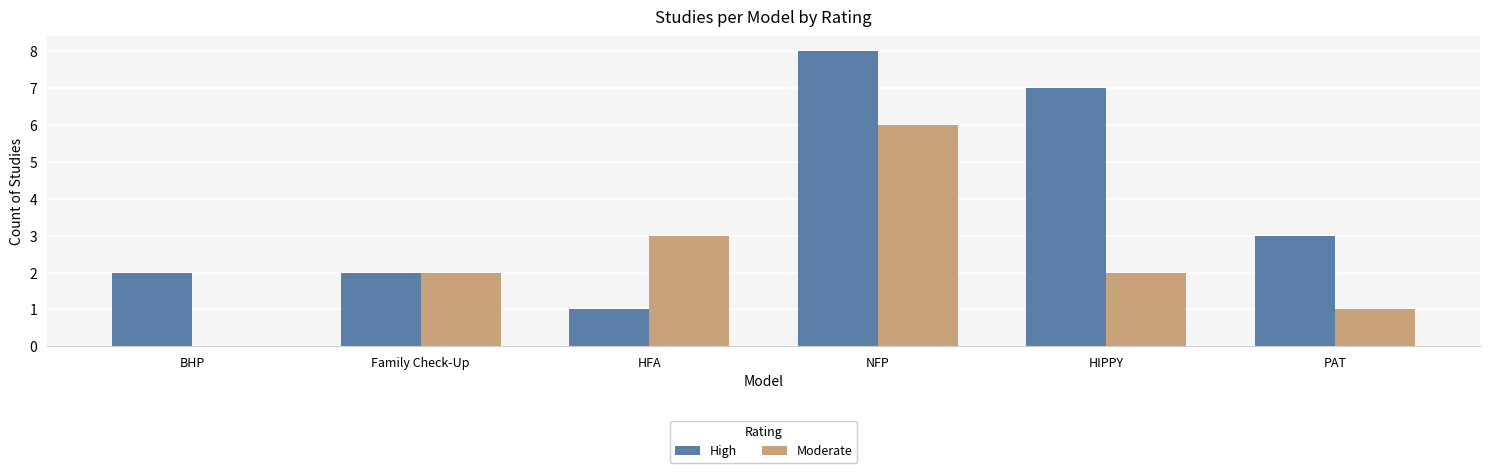

Which category has the highest value in the High series?

NFP